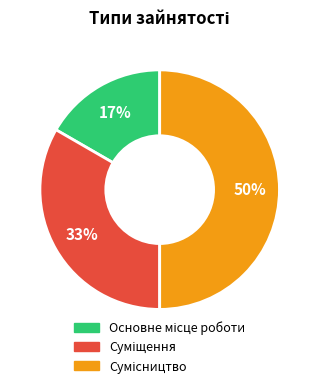

How many segments does this pie chart have?

3